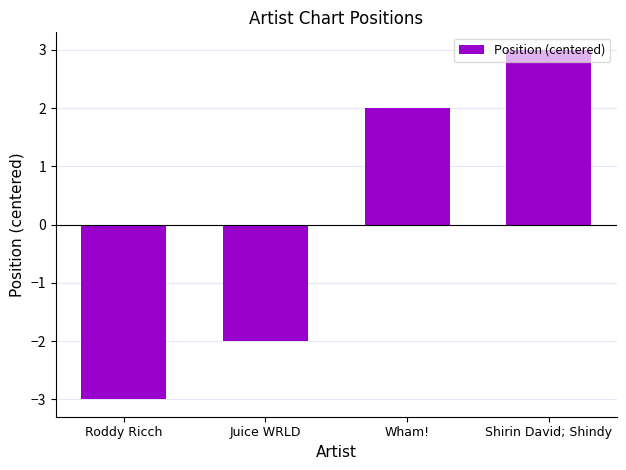

What is the change in value from Roddy Ricch to Wham!?

+5